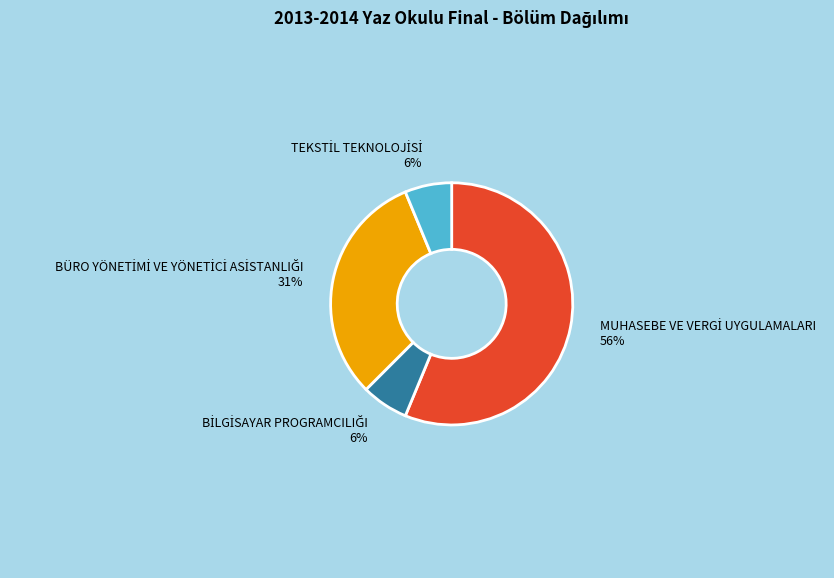

To the nearest percent, what is the average slice percentage?

25%